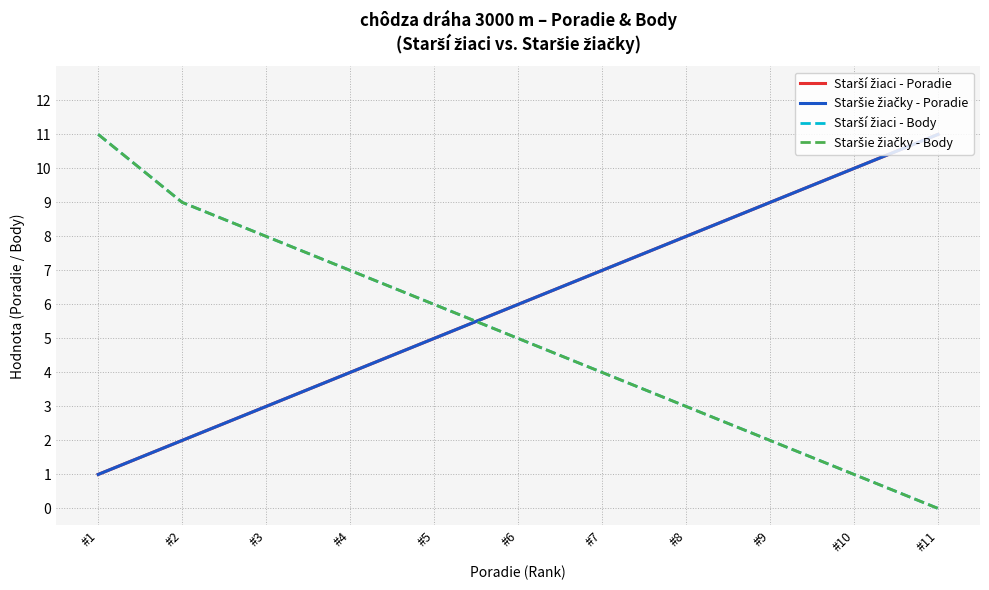

How many times do Staršie žiačky - Body and Starší žiaci - Poradie cross each other?

1